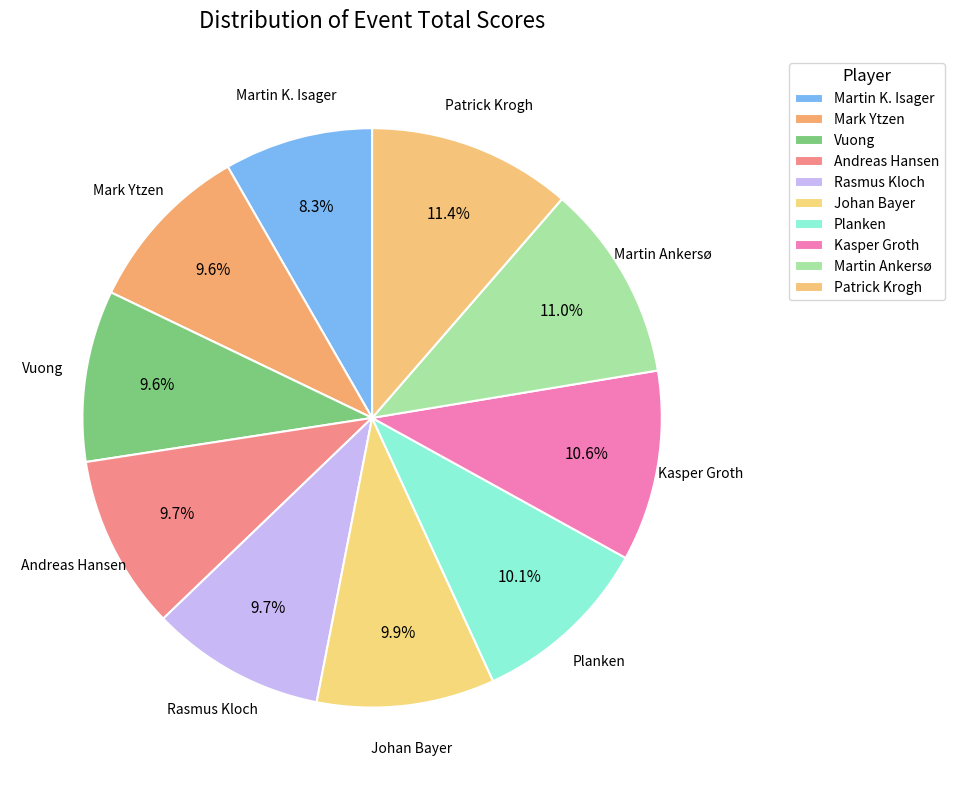

Rank the categories by value from lowest to highest.

Martin K. Isager, Mark Ytzen, Vuong, Andreas Hansen, Rasmus Kloch, Johan Bayer, Planken, Kasper Groth, Martin Ankersø, Patrick Krogh